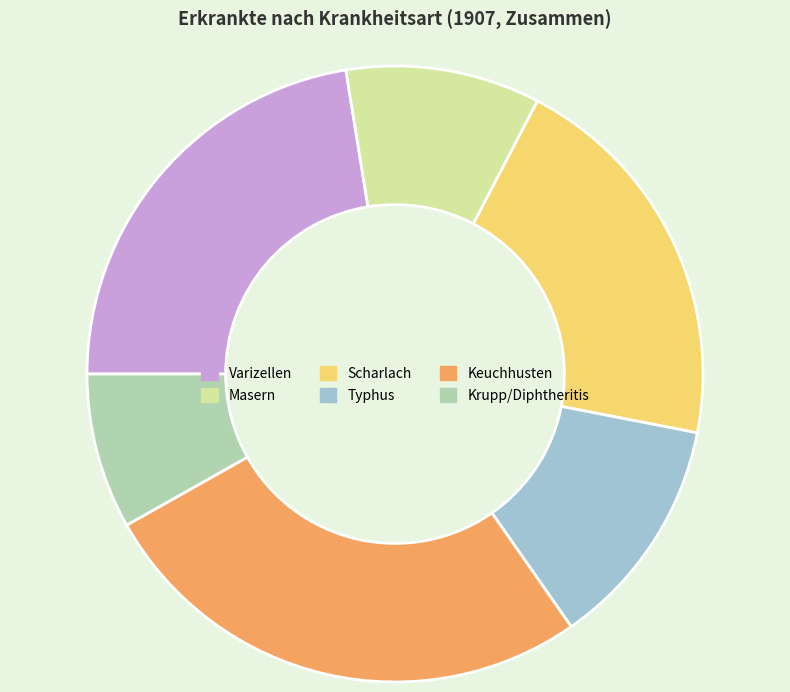

The Krupp/Diphtheritis slice represents 8% of the pie. True or false?

True